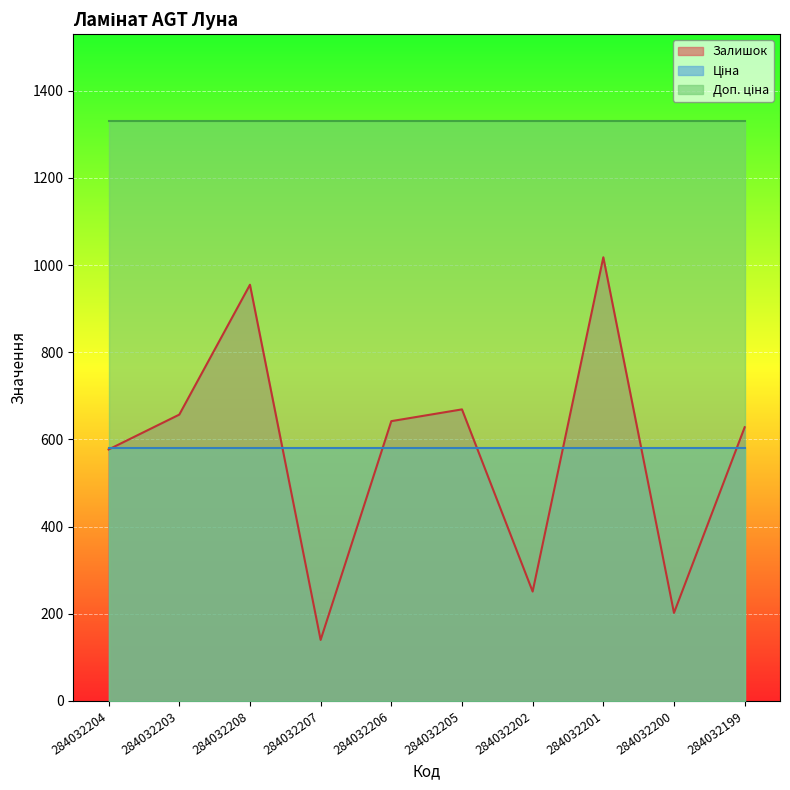

List the labels in order of Ціна value, largest first.

284032204, 284032203, 284032208, 284032207, 284032206, 284032205, 284032202, 284032201, 284032200, 284032199